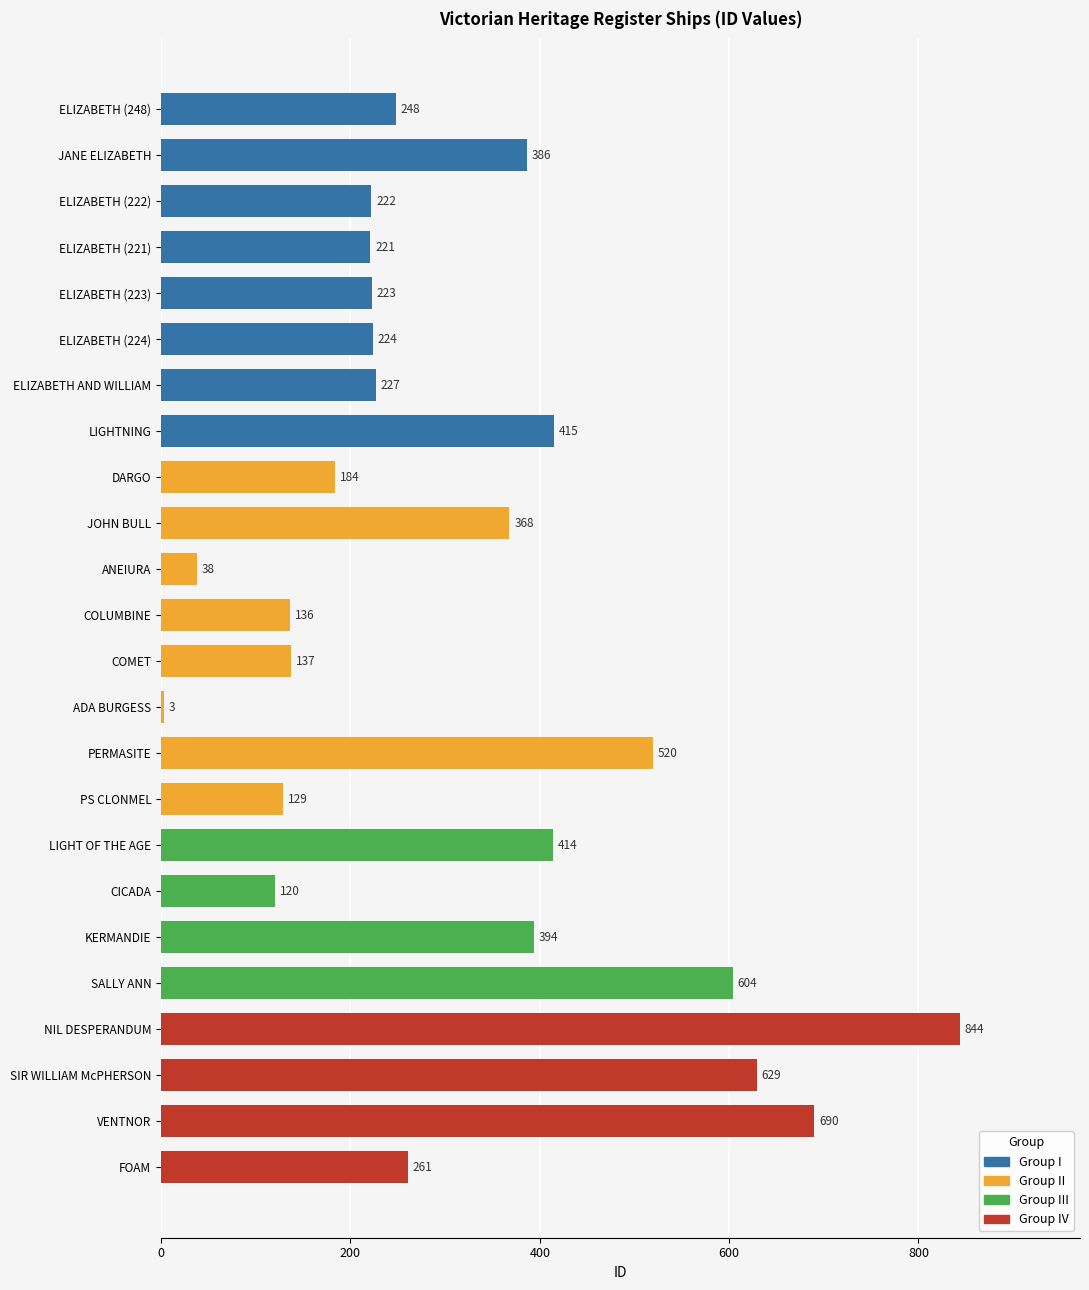

Read the value at LIGHTNING, to the nearest 10.

420